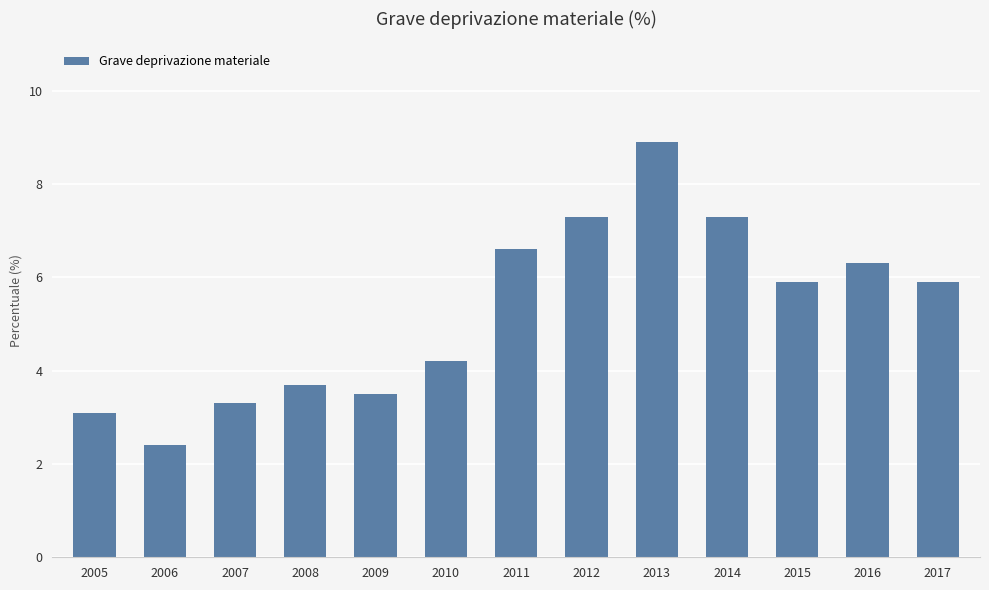

Approximately how many times larger is the value at 2016 compared to 2006?

2.6